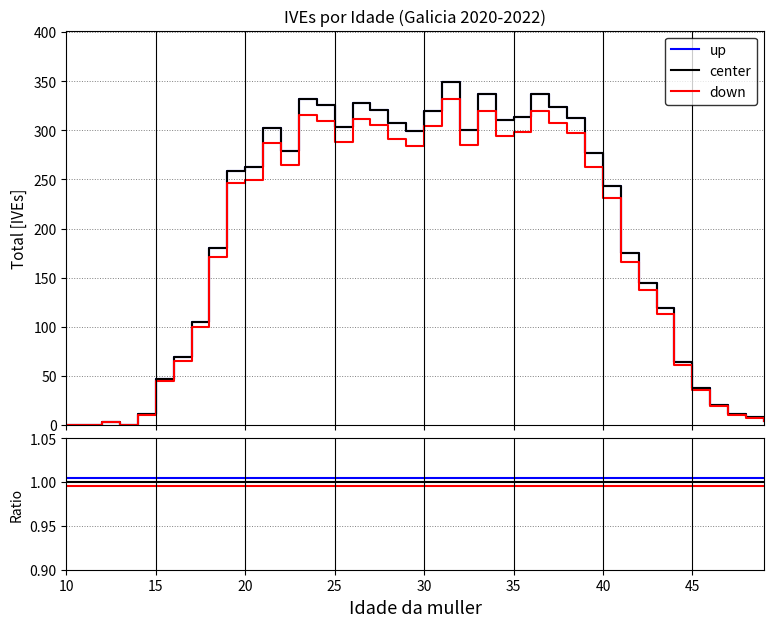

Reading right to left, list all the values displayed in this chart.

up: 1.0	1.0	1.0	1.0	1.0	1.0	1.0	1.0	1.0	1.0	1.0	1.0	1.0	1.0	1.0	1.0	1.0	1.0	1.0	1.0	1.0	1.0	1.0	1.0	1.0	1.0	1.0	1.0	1.0	1.0	1.0	1.0	1.0	1.0	1.0	1.0	1.0	1.0	1.0	1.0
center: 1.0	1.0	1.0	1.0	1.0	1.0	1.0	1.0	1.0	1.0	1.0	1.0	1.0	1.0	1.0	1.0	1.0	1.0	1.0	1.0	1.0	1.0	1.0	1.0	1.0	1.0	1.0	1.0	1.0	1.0	1.0	1.0	1.0	1.0	1.0	1.0	1.0	1.0	1.0	1.0
down: 1.0	1.0	1.0	1.0	1.0	1.0	1.0	1.0	1.0	1.0	1.0	1.0	1.0	1.0	1.0	1.0	1.0	1.0	1.0	1.0	1.0	1.0	1.0	1.0	1.0	1.0	1.0	1.0	1.0	1.0	1.0	1.0	1.0	1.0	1.0	1.0	1.0	1.0	1.0	1.0